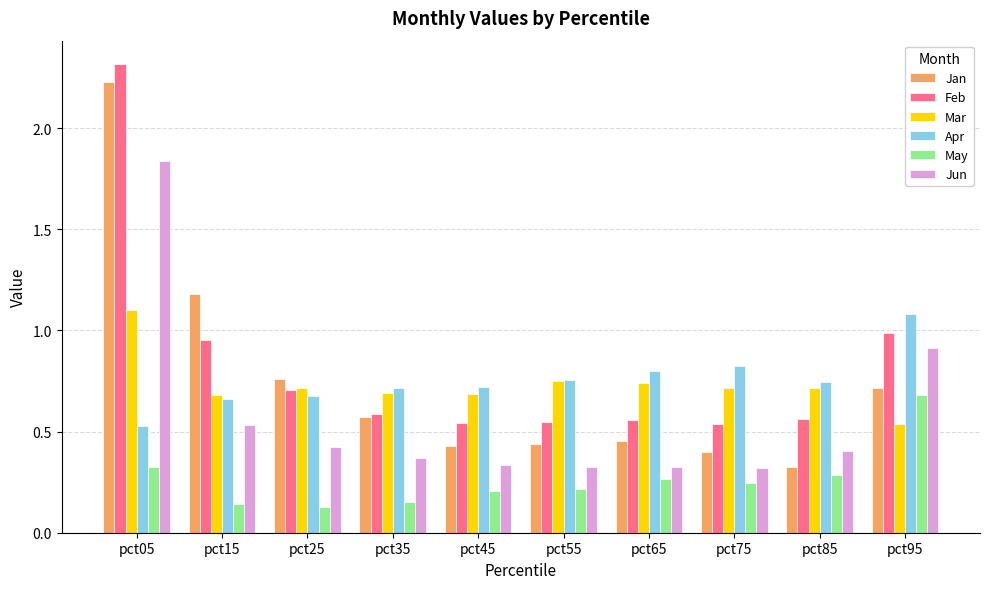

Rank the series at pct45 from highest to lowest value.

Apr, Mar, Feb, Jan, Jun, May